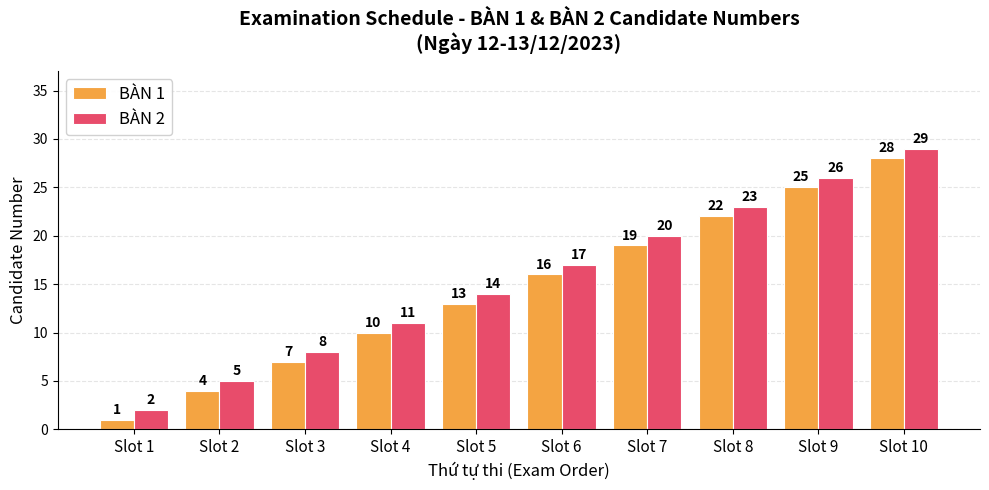

Rank the series by their maximum value, from lowest to highest.

BÀN 1, BÀN 2